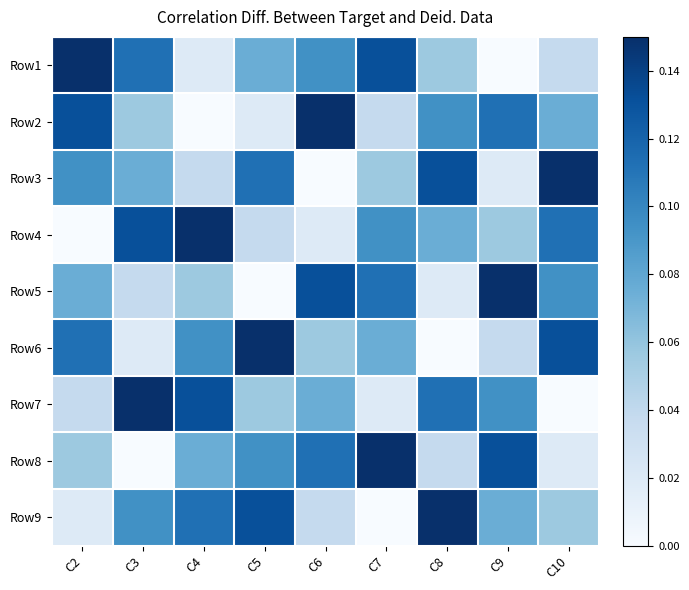

What is the total value across all series at C9?

0.7